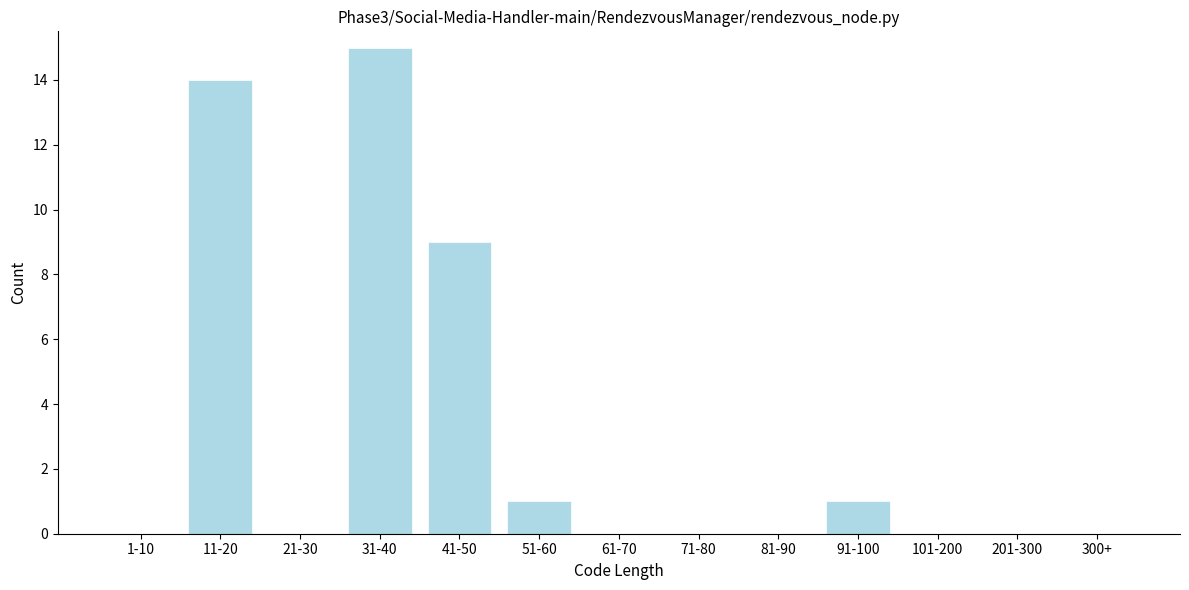

Reading left to right, what are all the values shown in this chart?

1-10=0	11-20=14	21-30=0	31-40=15	41-50=9	51-60=1	61-70=0	71-80=0	81-90=0	91-100=1	101-200=0	201-300=0	300+=0